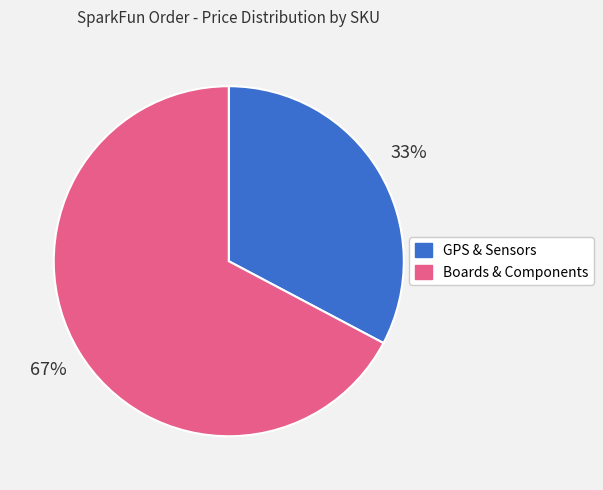

Does any single category account for the majority?

Yes